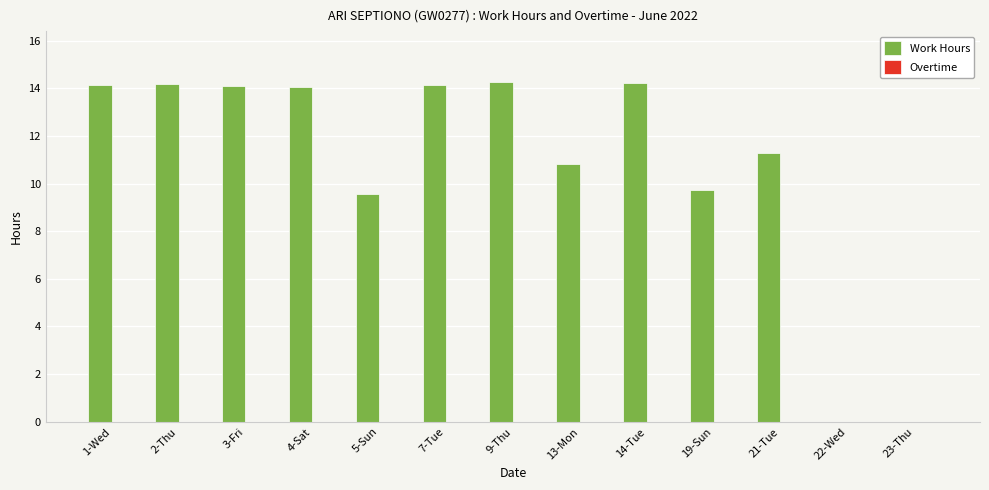

What is the sum of the values at 9-Thu and 23-Thu?

14.3